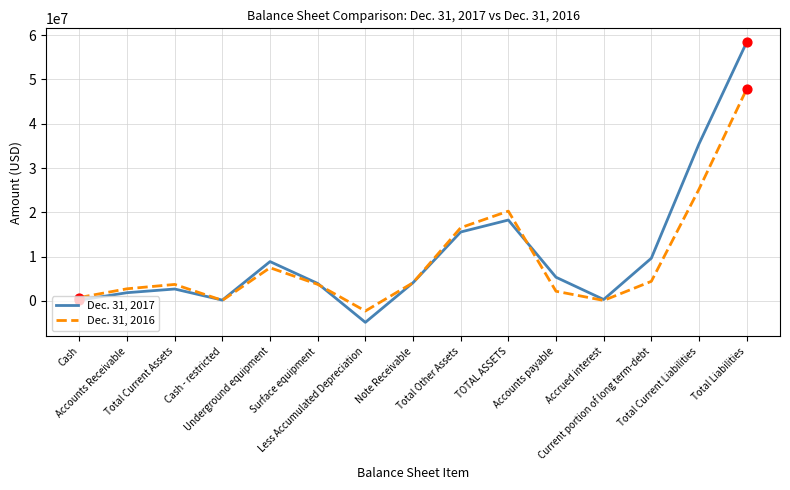

Is the value of Dec. 31, 2016 at Underground equipment greater than the value of Dec. 31, 2017 at Less Accumulated Depreciation?

Yes